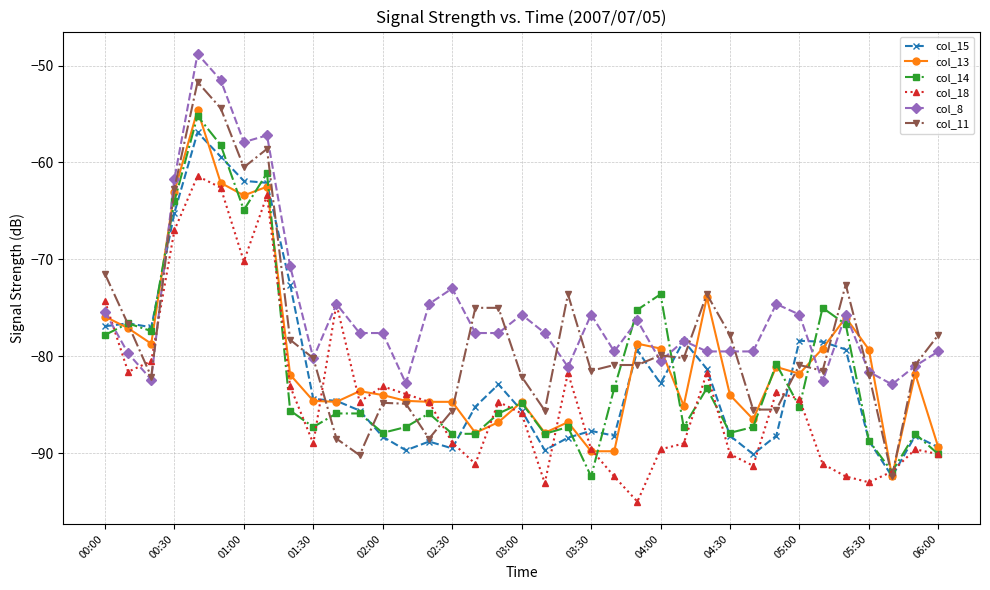

True or false: col_18 has more than 1 interior local peaks.

True